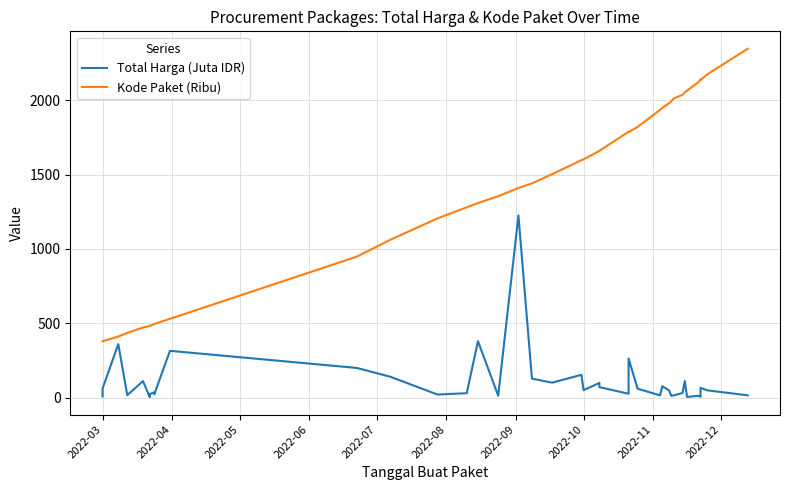

What is the difference between the second highest and minimum values in the Kode Paket (Ribu) series?

1795.9